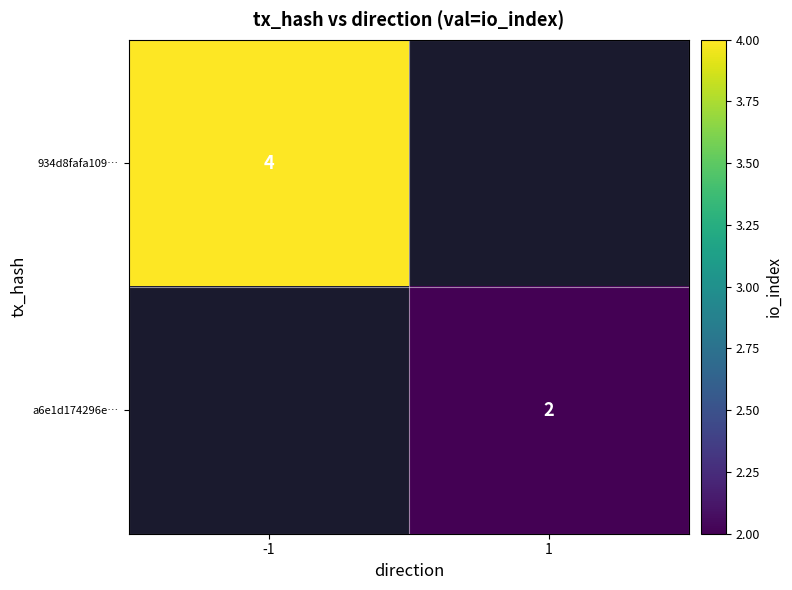

Is it true that a6e1d174296e… equals 4 at 1?

False